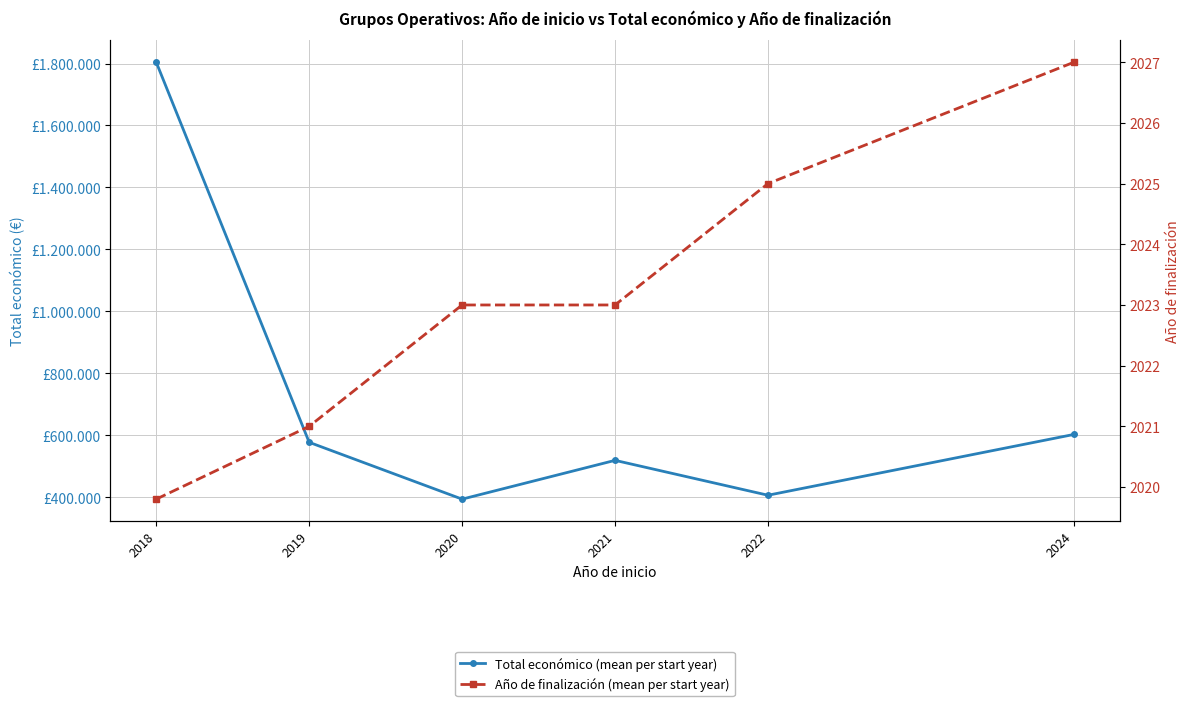

The Año de finalización (mean per start year) series shows 2021.0 at 2019. True or false?

True